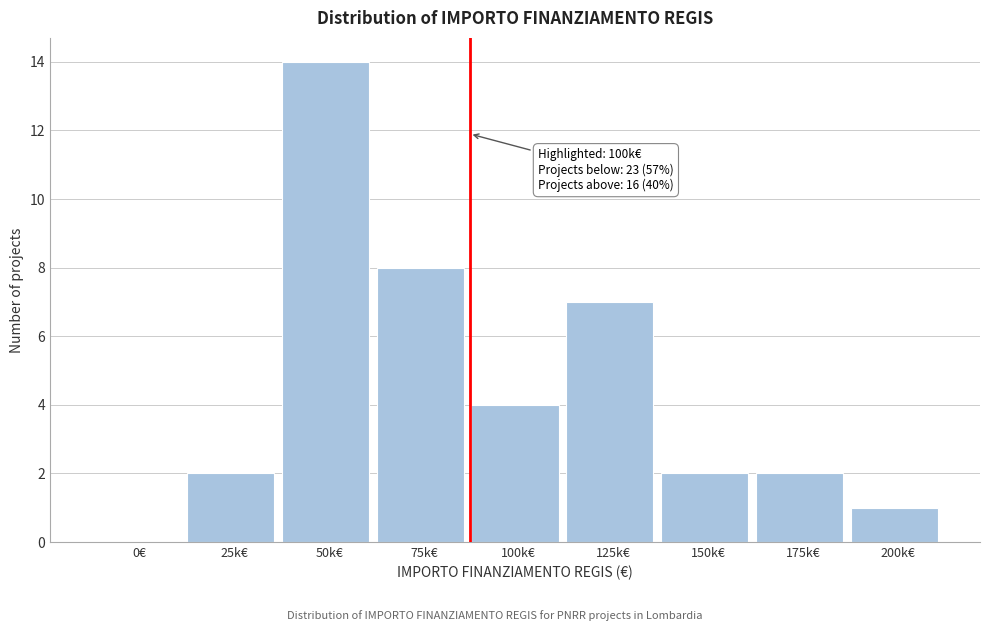

Reading left to right, extract all data points from this chart.

0€=0	25k€=2	50k€=14	75k€=8	100k€=4	125k€=7	150k€=2	175k€=2	200k€=1